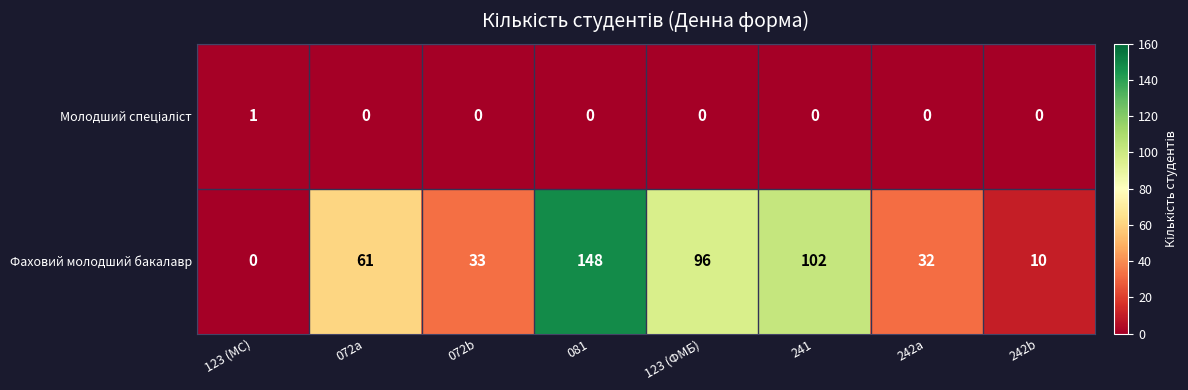

What is the average value of the Фаховий молодший бакалавр series?

60